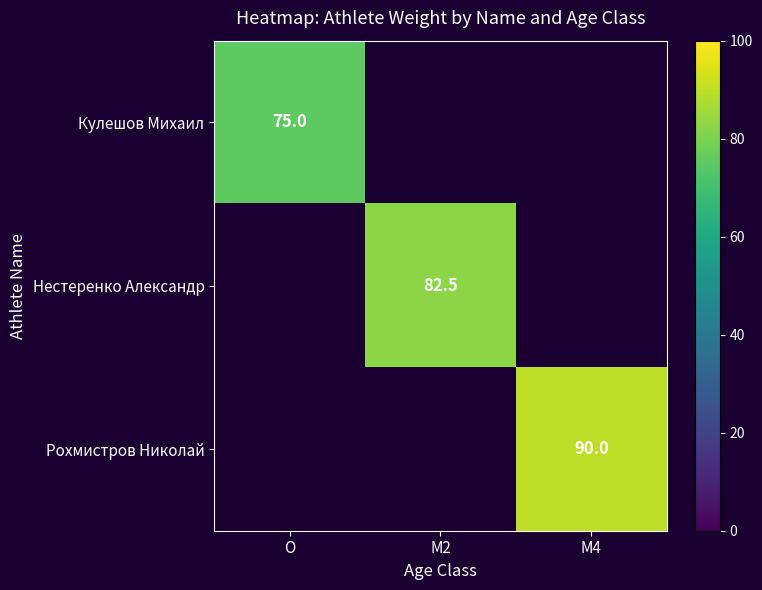

Which category has the highest value across all series?

M4